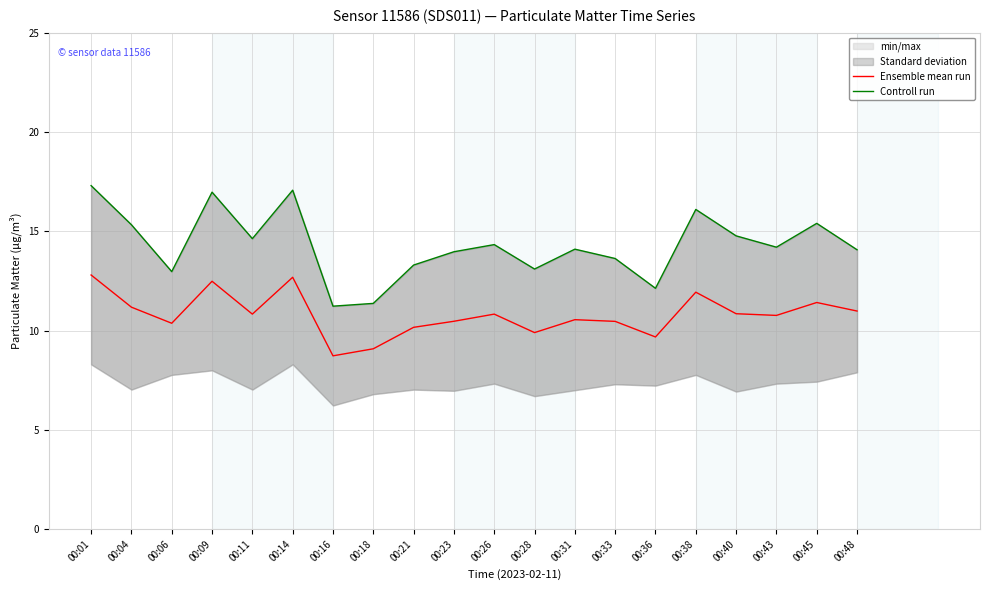

What is the spread (max minus min) of values at 00:28?

3.2